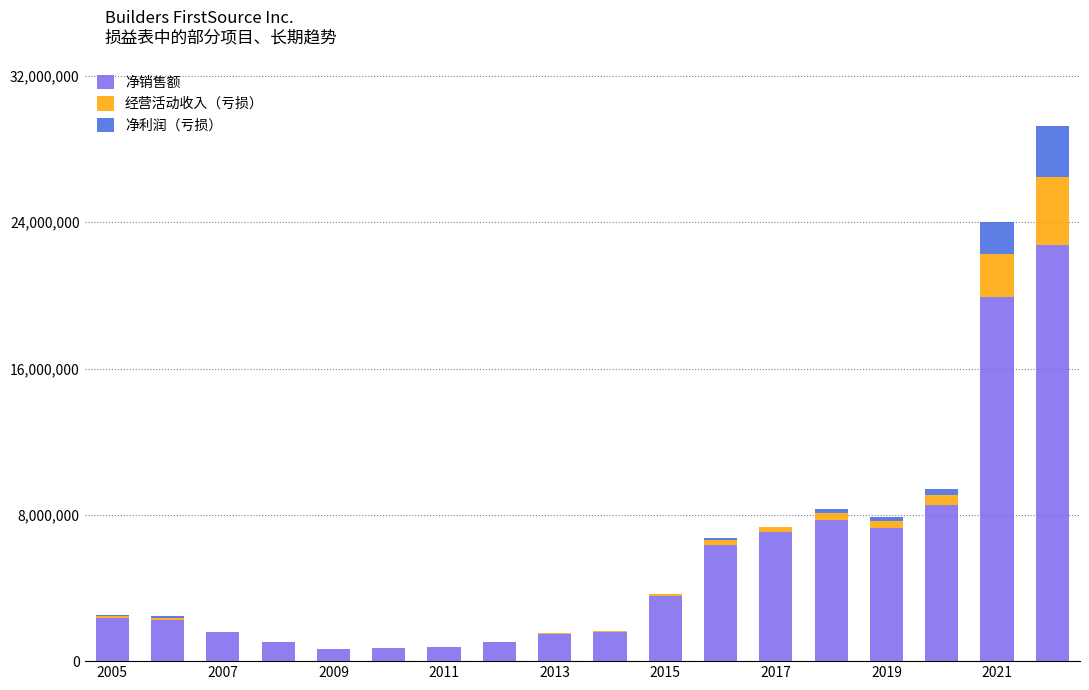

What is the highest value of the 净销售额 series?

22726418